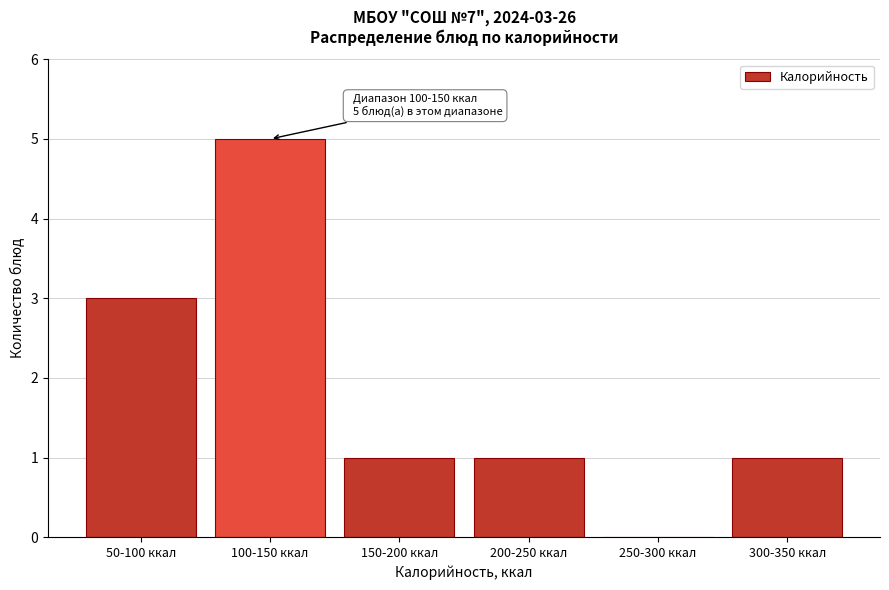

Reading right to left, transcribe all the data shown in this chart.

300-350 ккал=1	250-300 ккал=0	200-250 ккал=1	150-200 ккал=1	100-150 ккал=5	50-100 ккал=3